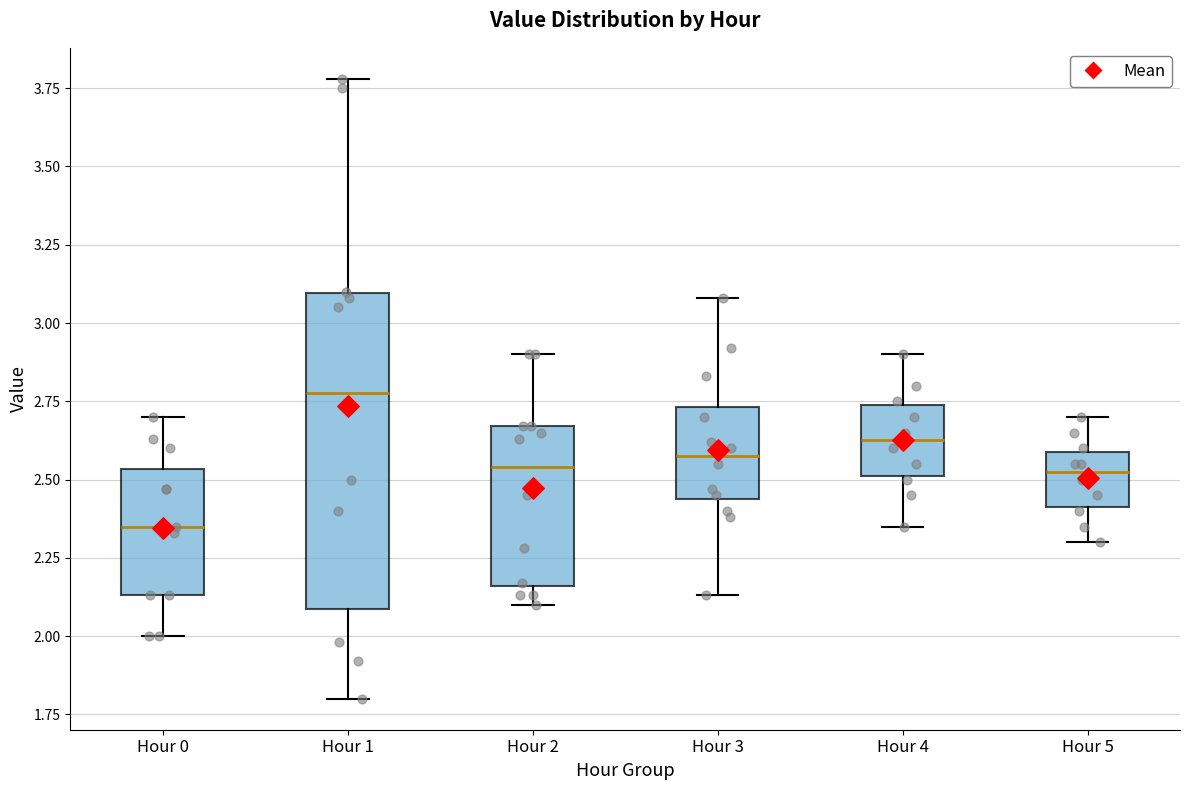

Which box's median line is the lowest?

Hour 0